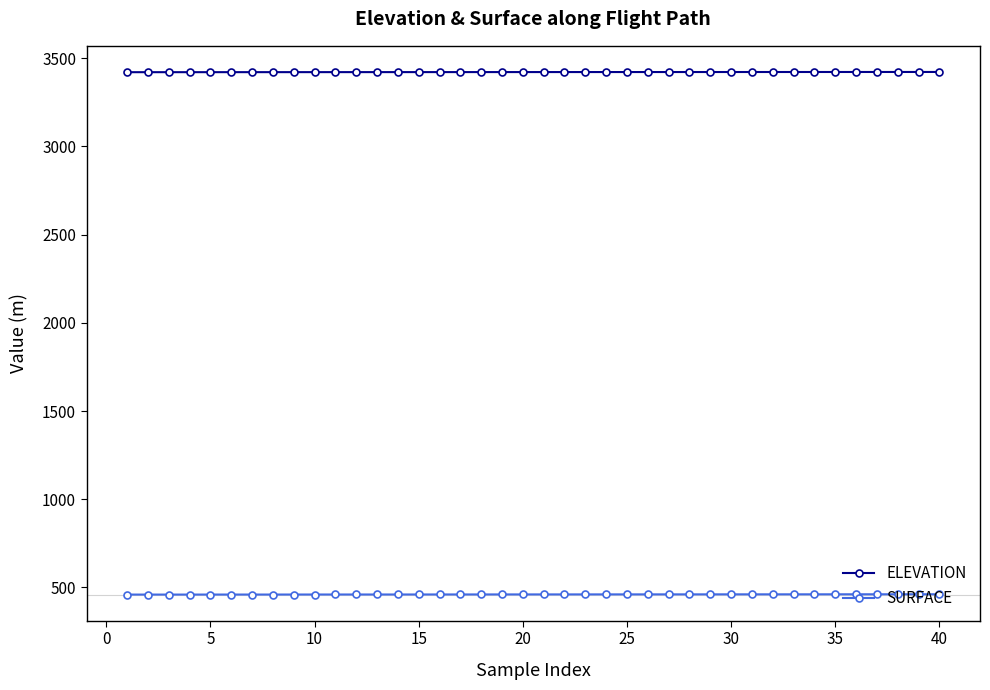

What is the maximum value shown in the chart?

3422.1